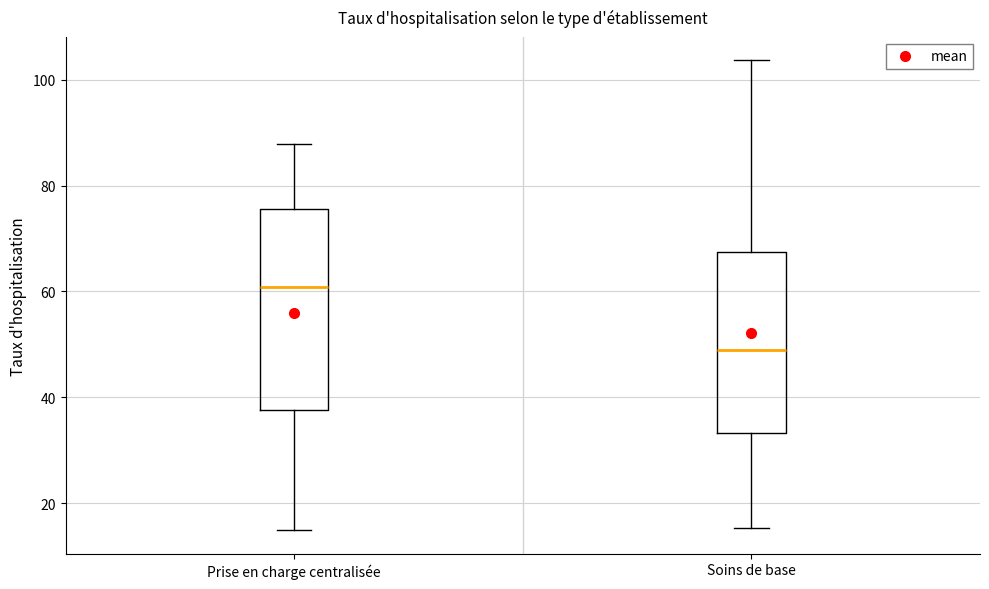

Comparing the boxes themselves (not the whiskers), which one is the tallest?

Prise en charge centralisée